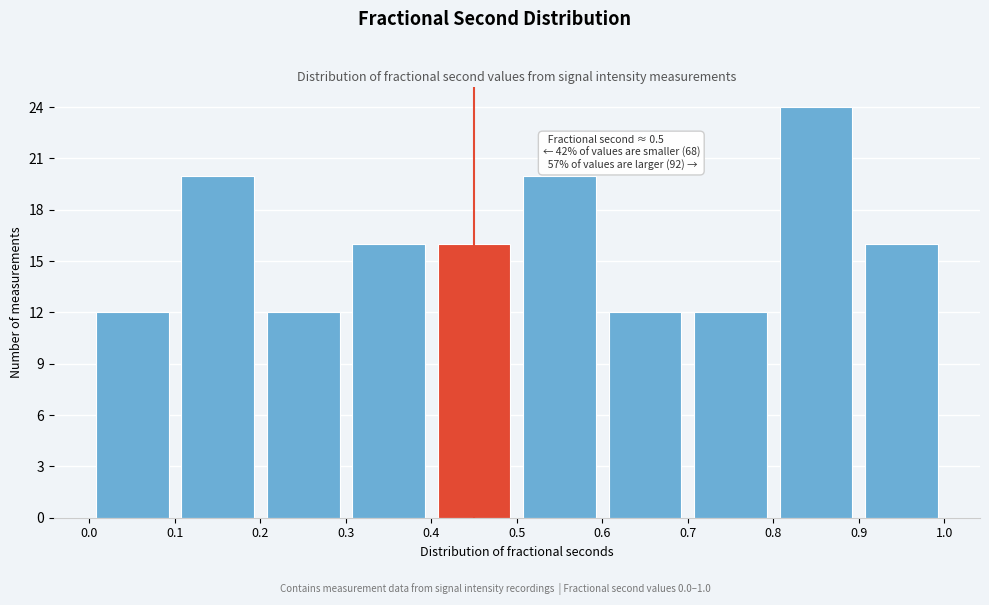

Which range on the x-axis has the tallest bar?

0.8 to 0.9